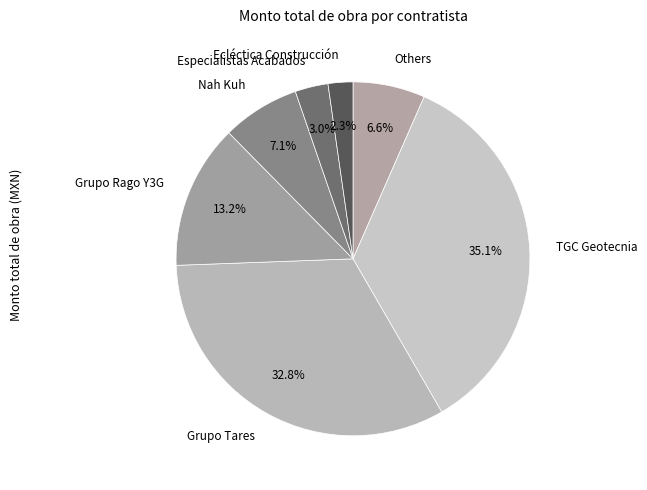

How many slices are in this pie chart?

7